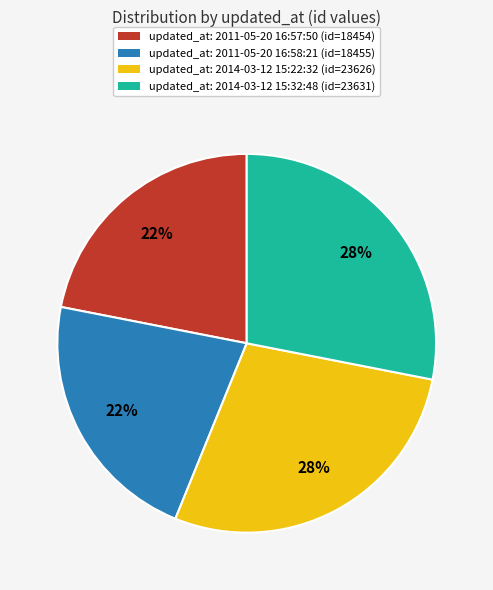

To the nearest percent, what is the average slice percentage?

25%